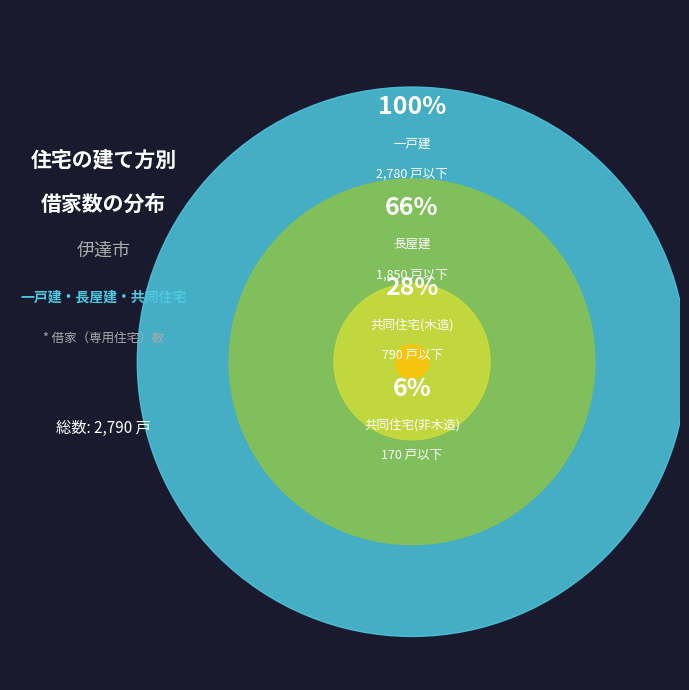

Which slice is the smallest?

4_共同住宅(非木造)